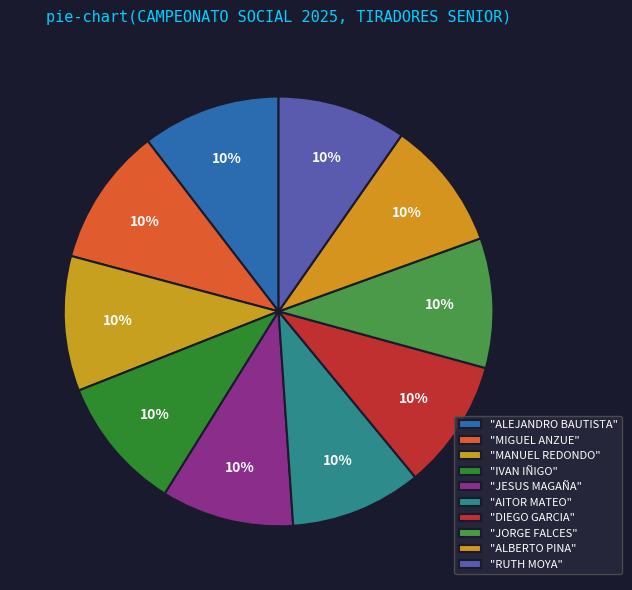

How many slices are in this pie chart?

10